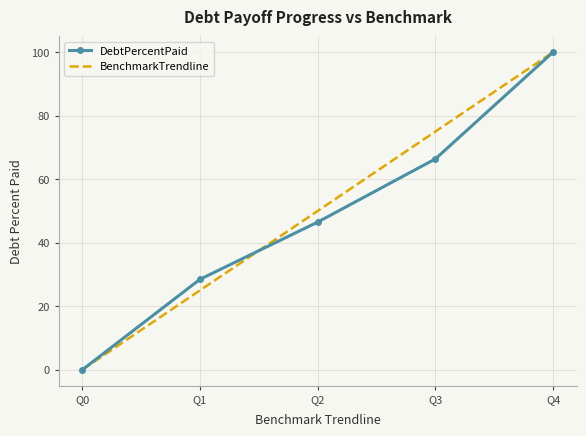

What is the sum of all BenchmarkTrendline values?

250.0